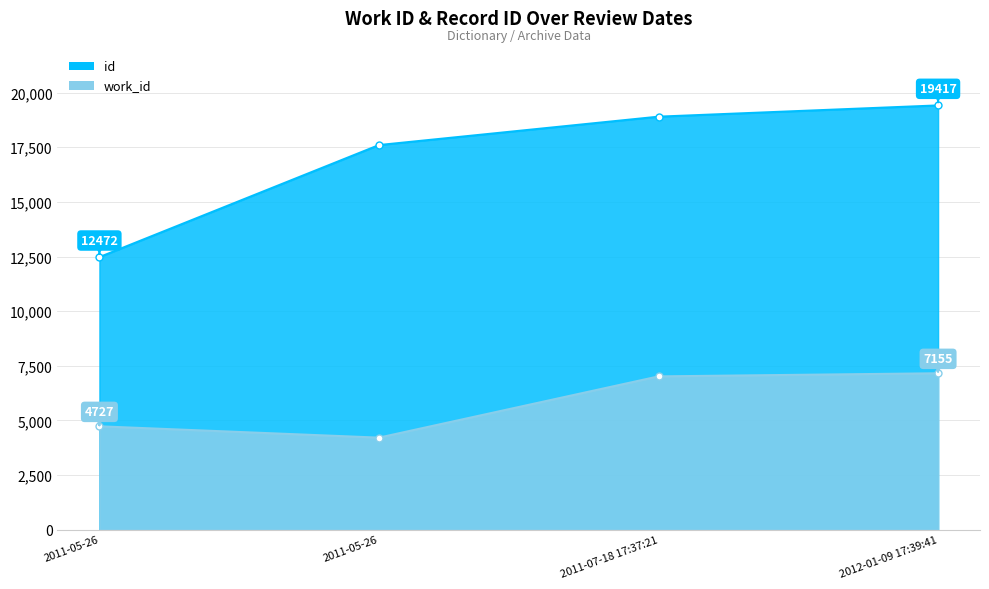

At which label does work_id first exceed 7012?

2012-01-09 17:39:41